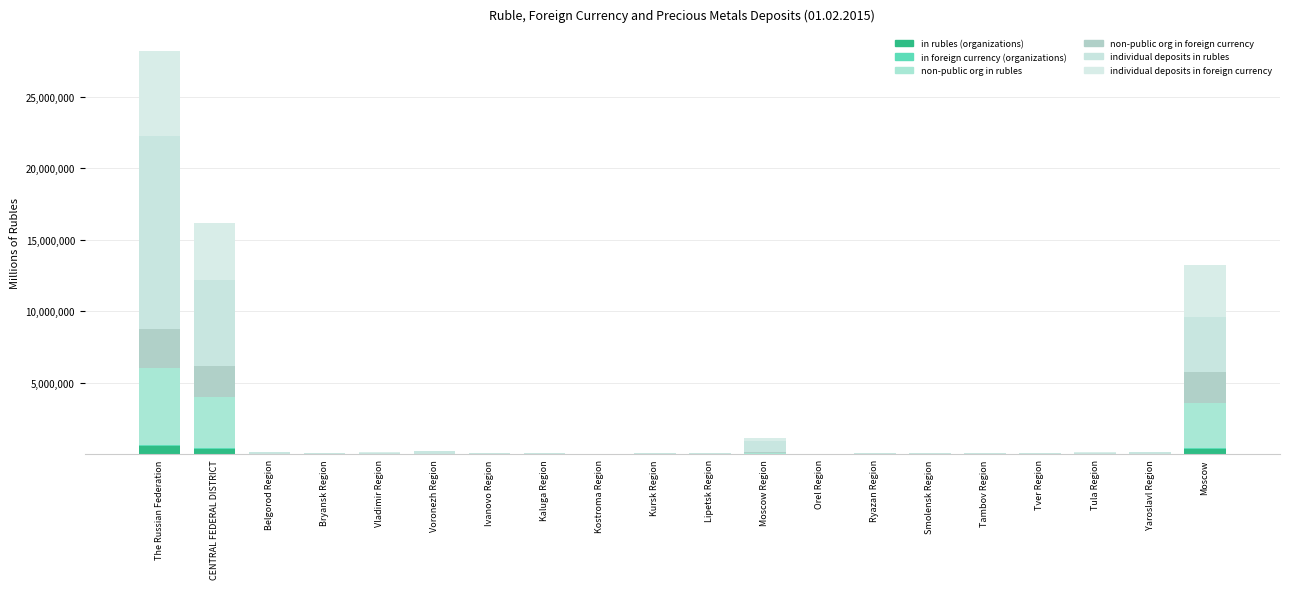

Does the chart contain stacked bars?

Yes